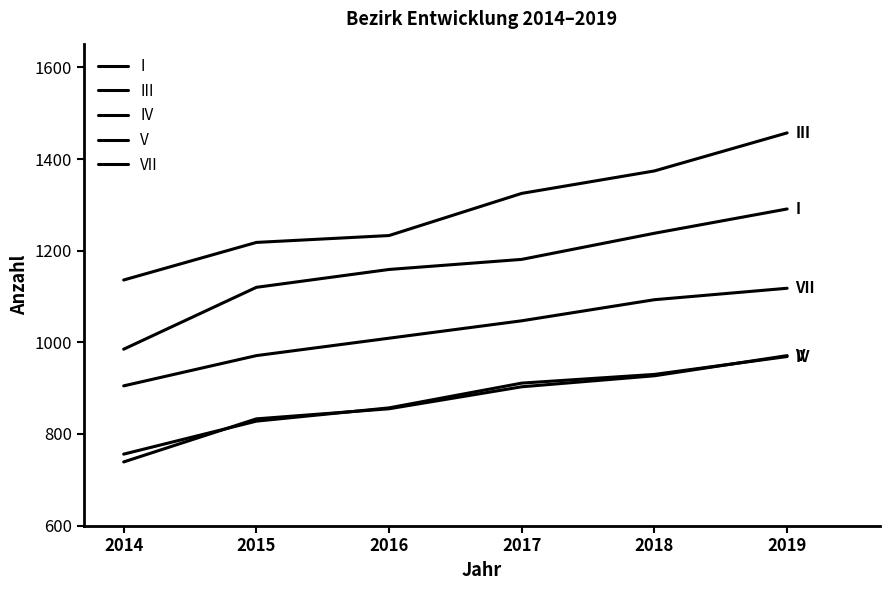

Does the chart display data point markers on the line(s)?

No